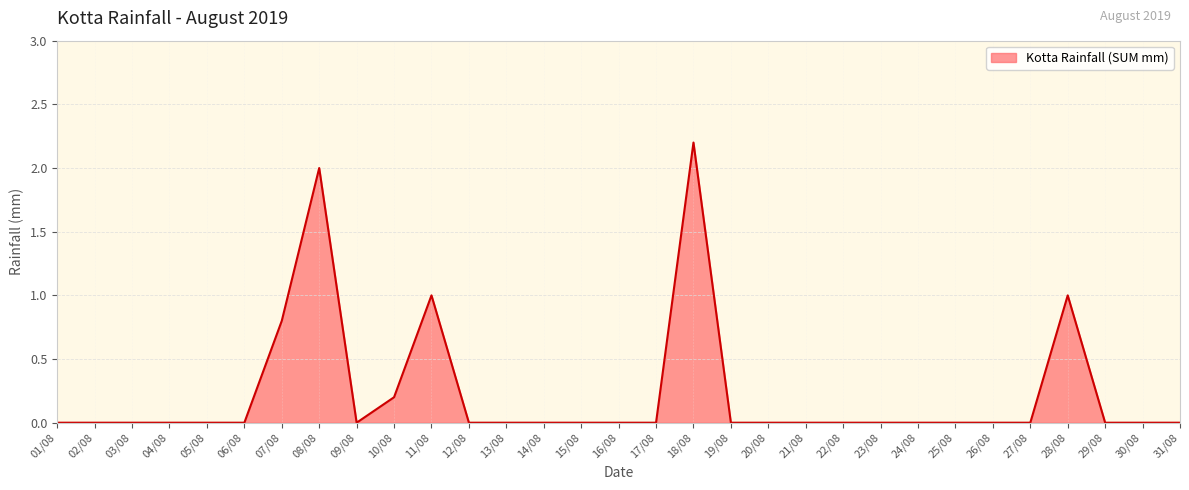

What is the greatest value displayed?

2.2